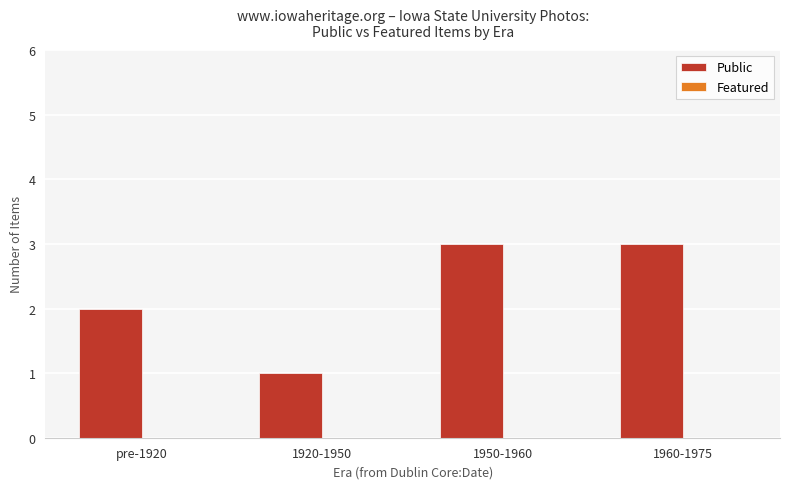

How many bars are there in total?

4